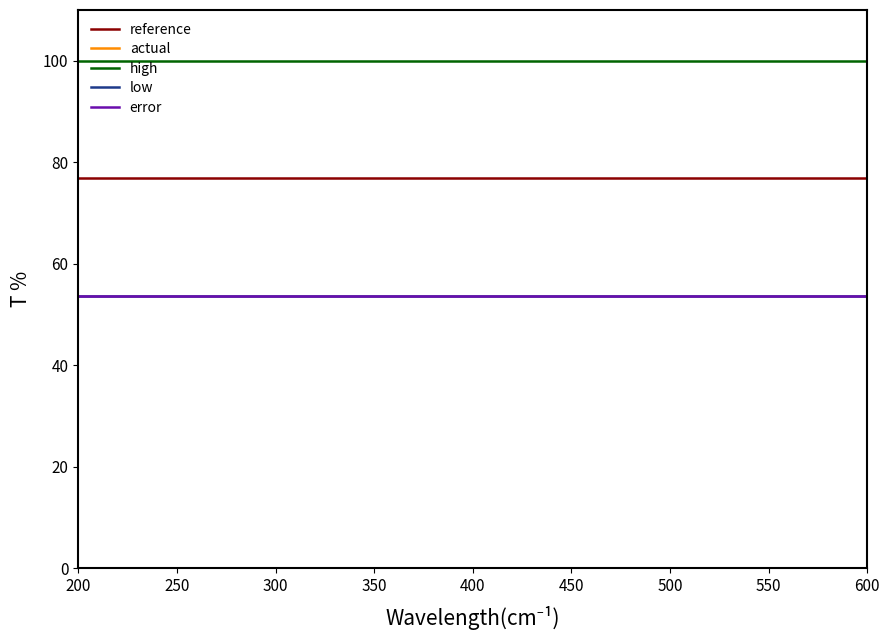

Does the chart display data point markers on the line(s)?

No